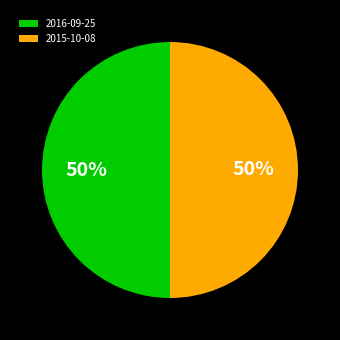

To the nearest percent, what is the combined percentage of 2016-09-25 and 2015-10-08?

100%